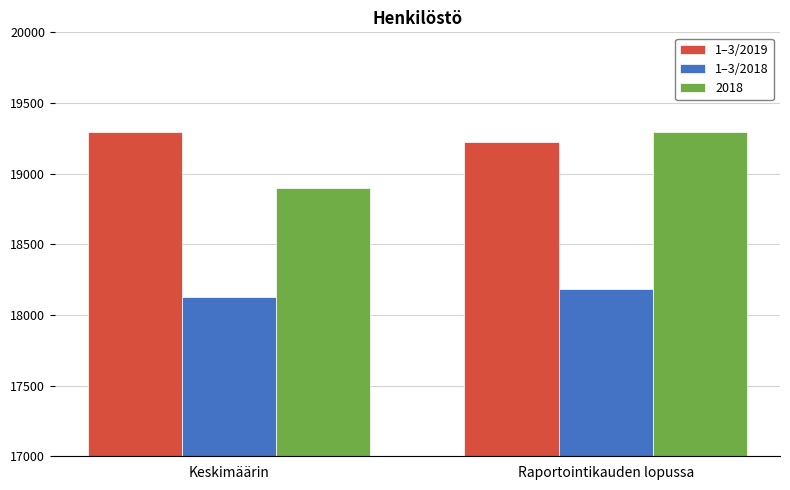

At which label does 1–3/2019 reach its minimum?

Raportointikauden lopussa